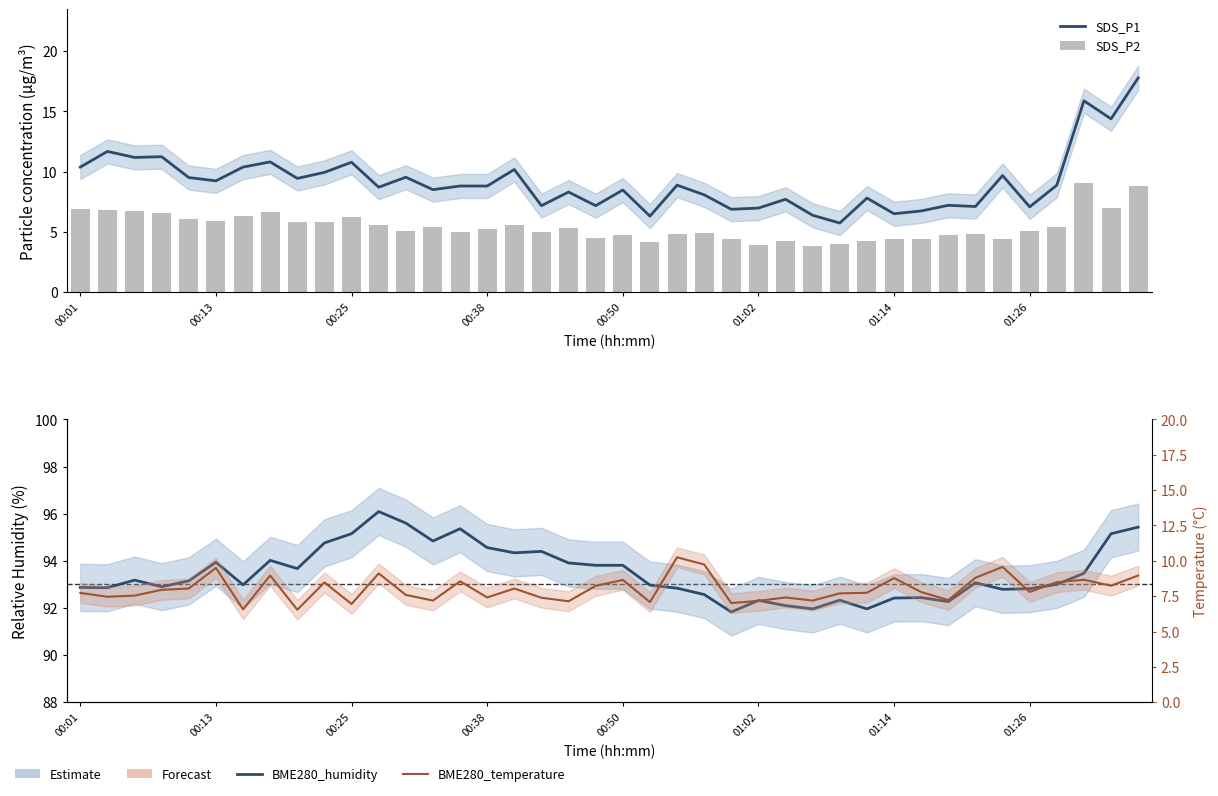

Reading right to left, extract all data points from this chart.

SDS_P1: 17.8	14.4	15.9	8.9	7.1	9.7	7.1	7.2	6.7	6.5	7.8	5.7	6.4	7.7	7.0	6.9	8.1	8.9	6.3	8.5	7.2	8.3	7.2	10.2	8.8	8.8	8.5	9.5	8.7	10.8	9.9	9.4	10.8	10.4	9.2	9.5	11.2	11.2	11.7	10.4
SDS_P2: 8.8	7.0	9.1	5.4	5.1	4.4	4.8	4.7	4.4	4.4	4.3	4.0	3.8	4.2	3.9	4.4	4.9	4.8	4.2	4.7	4.5	5.3	5.0	5.5	5.2	5.0	5.4	5.1	5.6	6.2	5.8	5.8	6.7	6.3	5.9	6.1	6.6	6.7	6.8	6.9
BME280_humidity: 95.4	95.2	93.5	93.0	92.8	92.8	93.1	92.3	92.4	92.4	92.0	92.3	92.0	92.1	92.3	91.8	92.6	92.8	93.0	93.8	93.8	93.9	94.4	94.3	94.6	95.4	94.8	95.6	96.1	95.2	94.8	93.7	94.0	93.0	93.9	93.2	92.9	93.2	92.9	92.9
BME280_temperature: 9.0	8.2	8.7	8.5	7.8	9.6	8.8	7.2	7.8	8.8	7.7	7.7	7.2	7.4	7.2	7.0	9.7	10.2	7.1	8.7	8.2	7.1	7.4	8.0	7.4	8.6	7.2	7.6	9.1	7.0	8.5	6.5	9.0	6.6	9.5	8.0	8.0	7.5	7.5	7.7